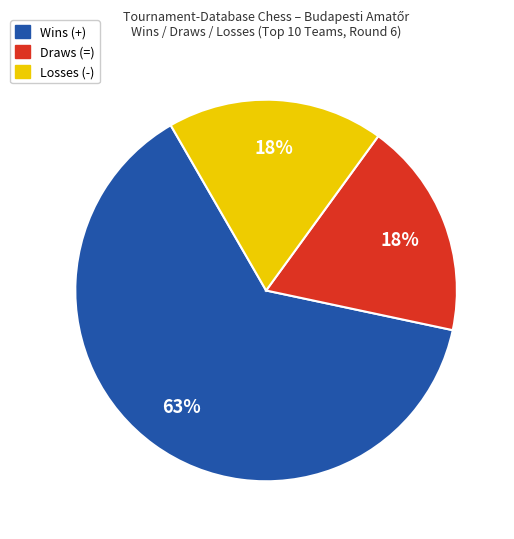

To the nearest percent, what is the combined percentage of Draws (=) and Wins (+)?

82%